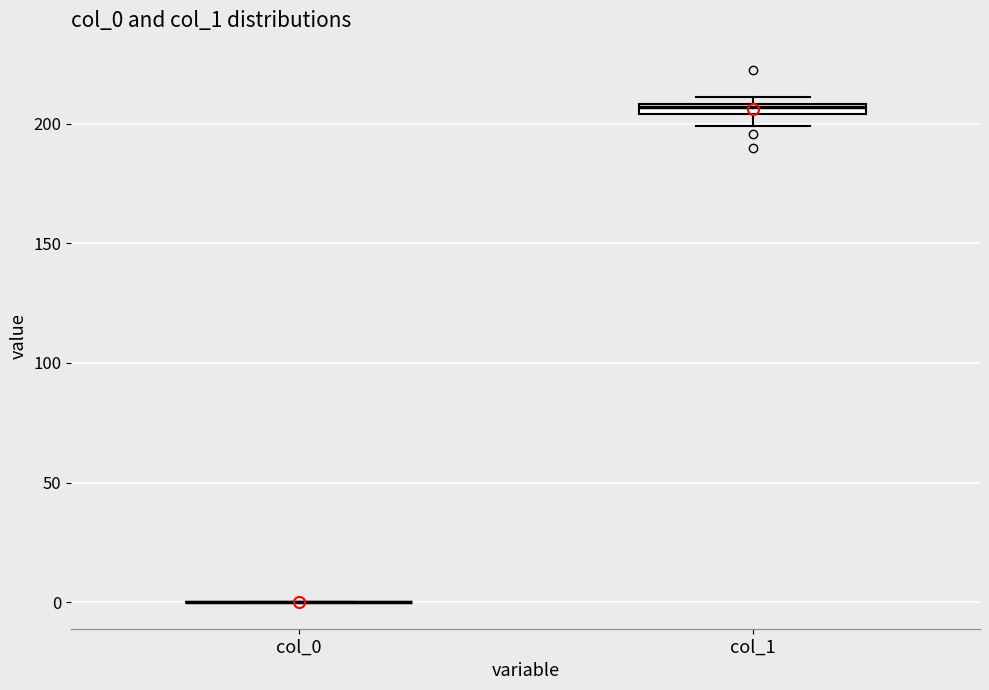

Where is the upper edge of the box for col_1 on the y-axis? The values are not printed on the chart, so give them approximately, as read against the axis.

210